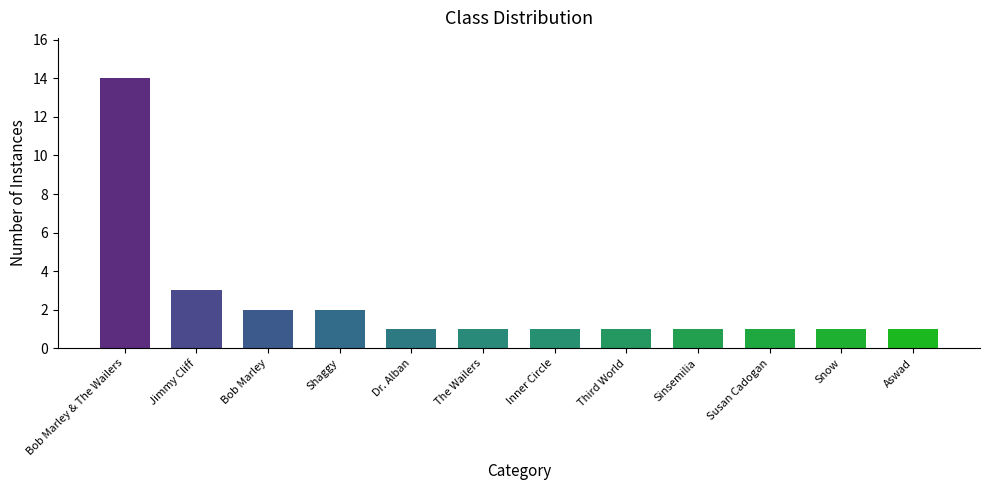

Count the number of data series in this chart.

1